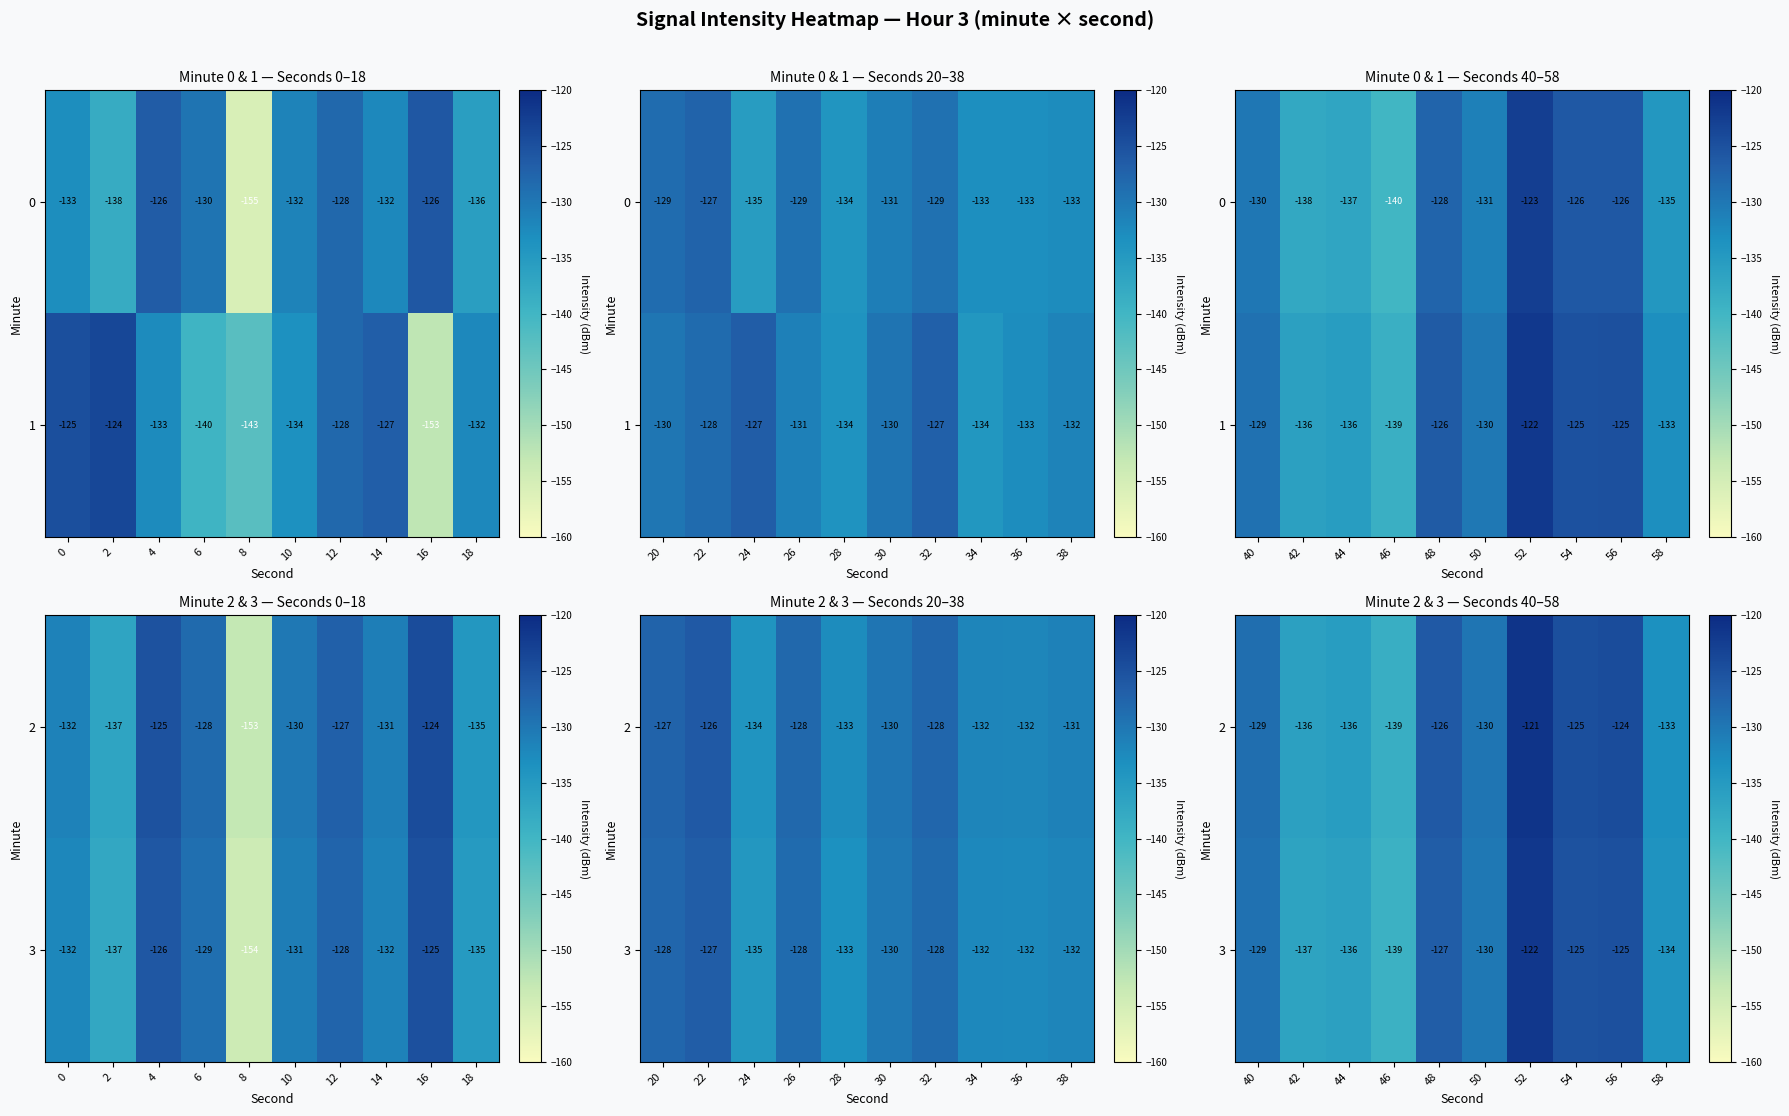

Is it true that 2 equals -38.1 at 46?

False